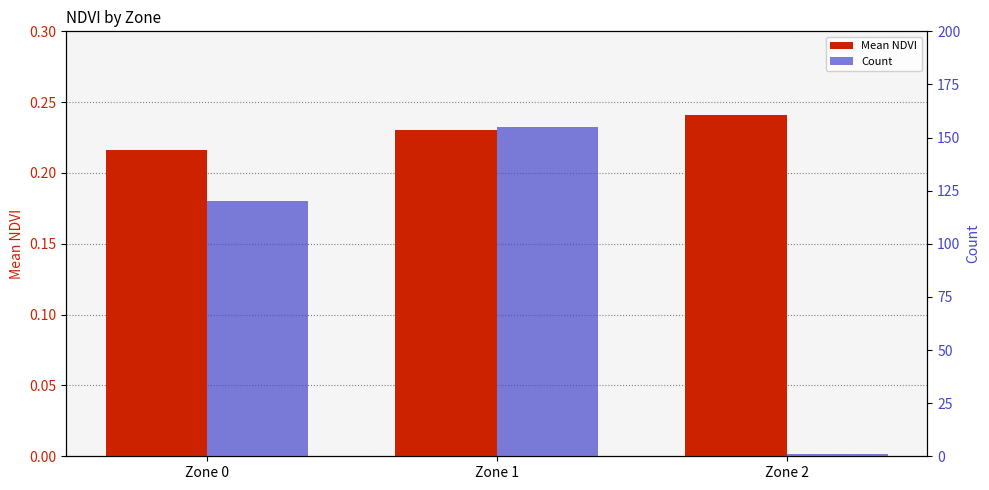

Rank the series at Zone 1 from lowest to highest value.

Mean NDVI, Count